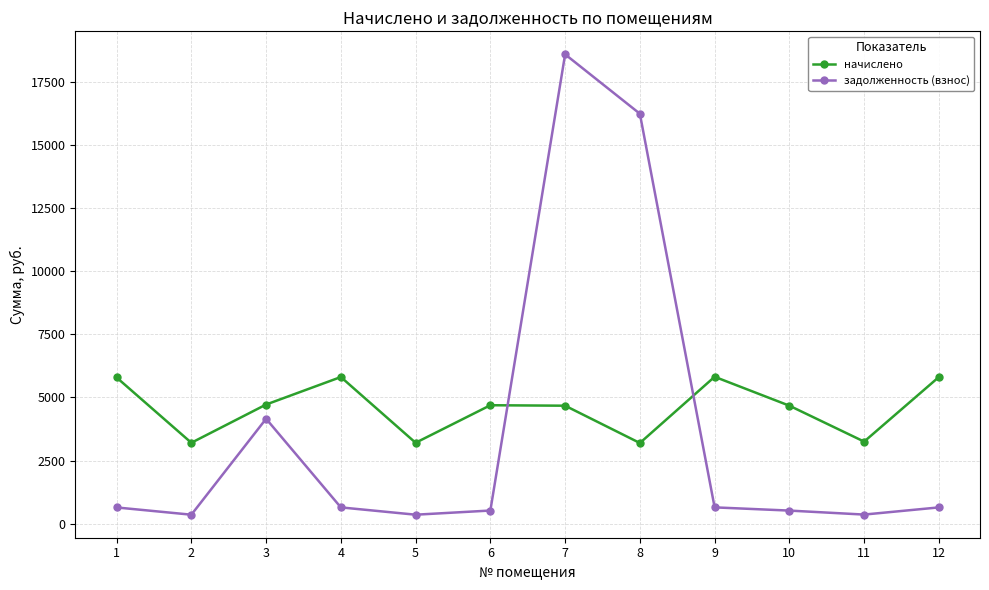

What is the minimum value shown in the chart?

356.0